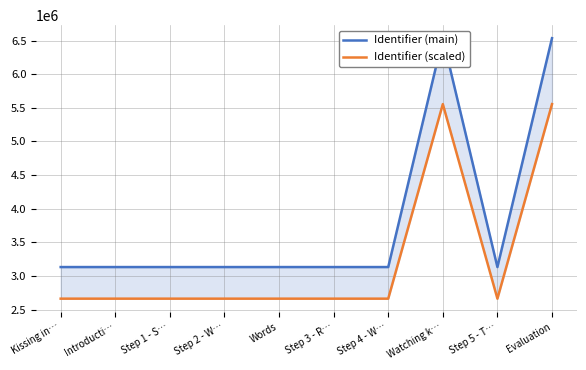

What is the label of the 7th point from the right?

Step 2 - W…